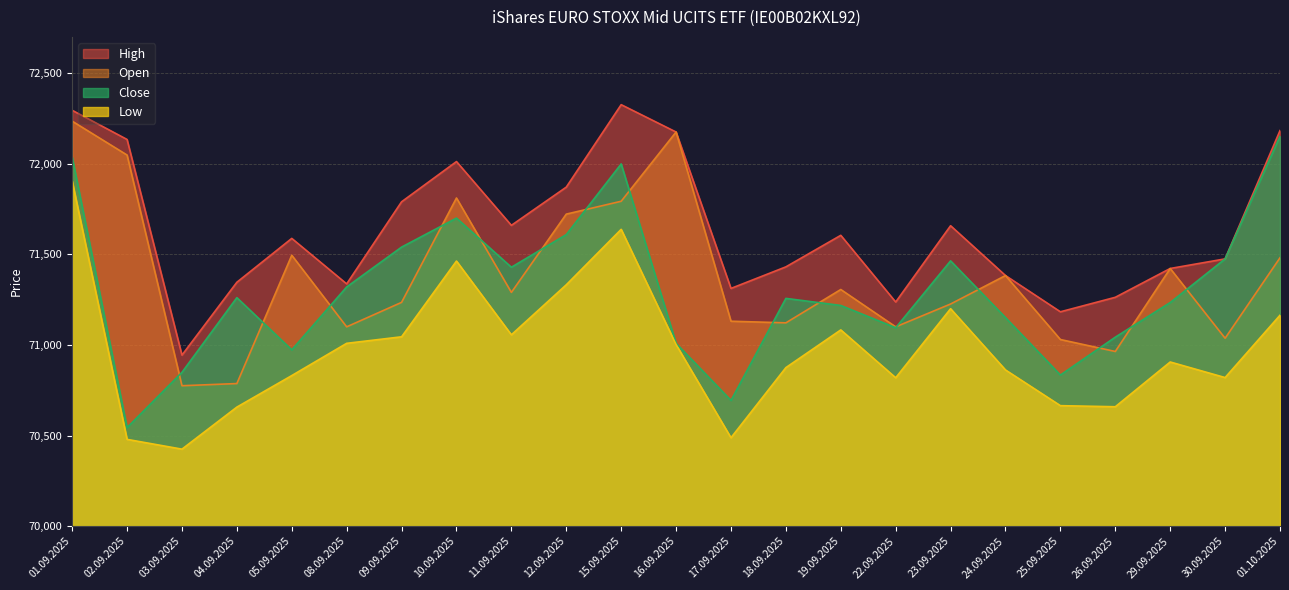

Reading left to right, transcribe all the data shown in this chart.

High: 01.09.2025=72295	02.09.2025=72134	03.09.2025=70944	04.09.2025=71346	05.09.2025=71588	08.09.2025=71337	09.09.2025=71790	10.09.2025=72012	11.09.2025=71660	12.09.2025=71871	15.09.2025=72326	16.09.2025=72175	17.09.2025=71312	18.09.2025=71431	19.09.2025=71605	22.09.2025=71237	23.09.2025=71658	24.09.2025=71383	25.09.2025=71183	26.09.2025=71263	29.09.2025=71422	30.09.2025=71475	01.10.2025=72183
Close: 01.09.2025=72037	02.09.2025=70544	03.09.2025=70849	04.09.2025=71261	05.09.2025=70973	08.09.2025=71320	09.09.2025=71540	10.09.2025=71700	11.09.2025=71429	12.09.2025=71609	15.09.2025=71999	16.09.2025=71009	17.09.2025=70694	18.09.2025=71257	19.09.2025=71218	22.09.2025=71095	23.09.2025=71464	24.09.2025=71151	25.09.2025=70834	26.09.2025=71043	29.09.2025=71234	30.09.2025=71475	01.10.2025=72152
Low: 01.09.2025=71905	02.09.2025=70479	03.09.2025=70425	04.09.2025=70657	05.09.2025=70831	08.09.2025=71009	09.09.2025=71045	10.09.2025=71463	11.09.2025=71056	12.09.2025=71332	15.09.2025=71638	16.09.2025=71002	17.09.2025=70488	18.09.2025=70875	19.09.2025=71083	22.09.2025=70819	23.09.2025=71200	24.09.2025=70862	25.09.2025=70665	26.09.2025=70659	29.09.2025=70906	30.09.2025=70820	01.10.2025=71164
Open: 01.09.2025=72235	02.09.2025=72048	03.09.2025=70775	04.09.2025=70787	05.09.2025=71495	08.09.2025=71100	09.09.2025=71235	10.09.2025=71811	11.09.2025=71290	12.09.2025=71722	15.09.2025=71793	16.09.2025=72175	17.09.2025=71131	18.09.2025=71122	19.09.2025=71306	22.09.2025=71100	23.09.2025=71226	24.09.2025=71383	25.09.2025=71030	26.09.2025=70964	29.09.2025=71422	30.09.2025=71037	01.10.2025=71481